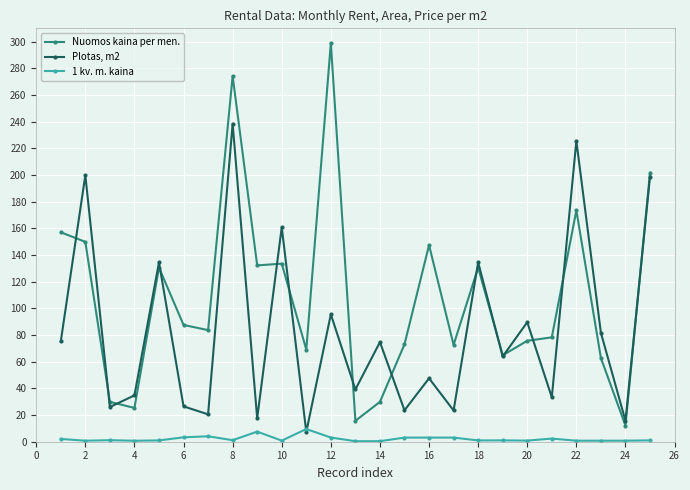

Which series has the largest total across all categories?

Nuomos kaina per men.